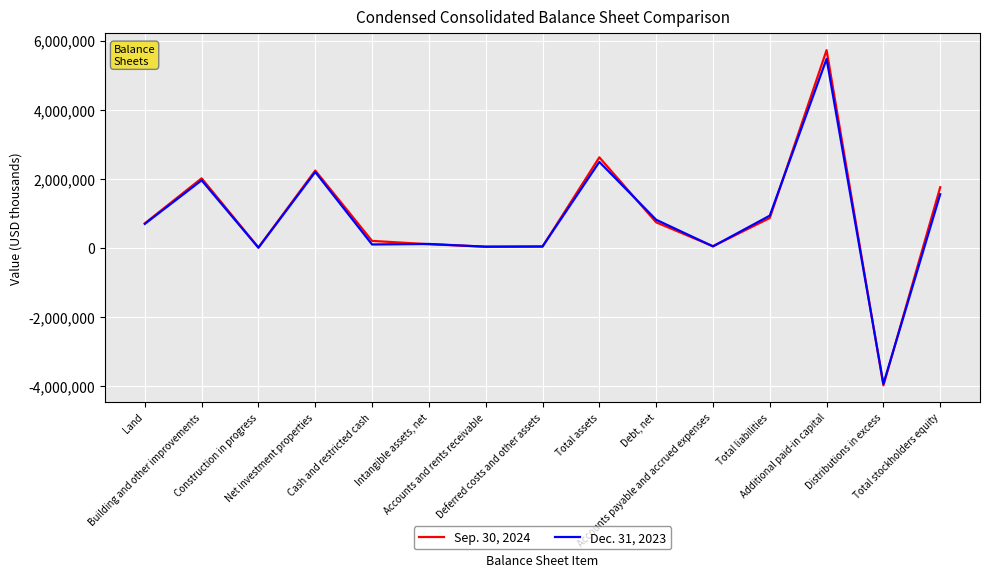

List the series in order of their overall mean, lowest first.

Dec. 31, 2023, Sep. 30, 2024